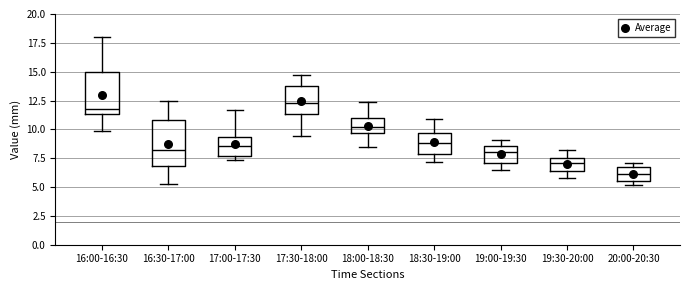

Where is the upper edge of the box for 19:30-20:00 on the y-axis? The values are not printed on the chart, so give them approximately, as read against the axis.

7.5